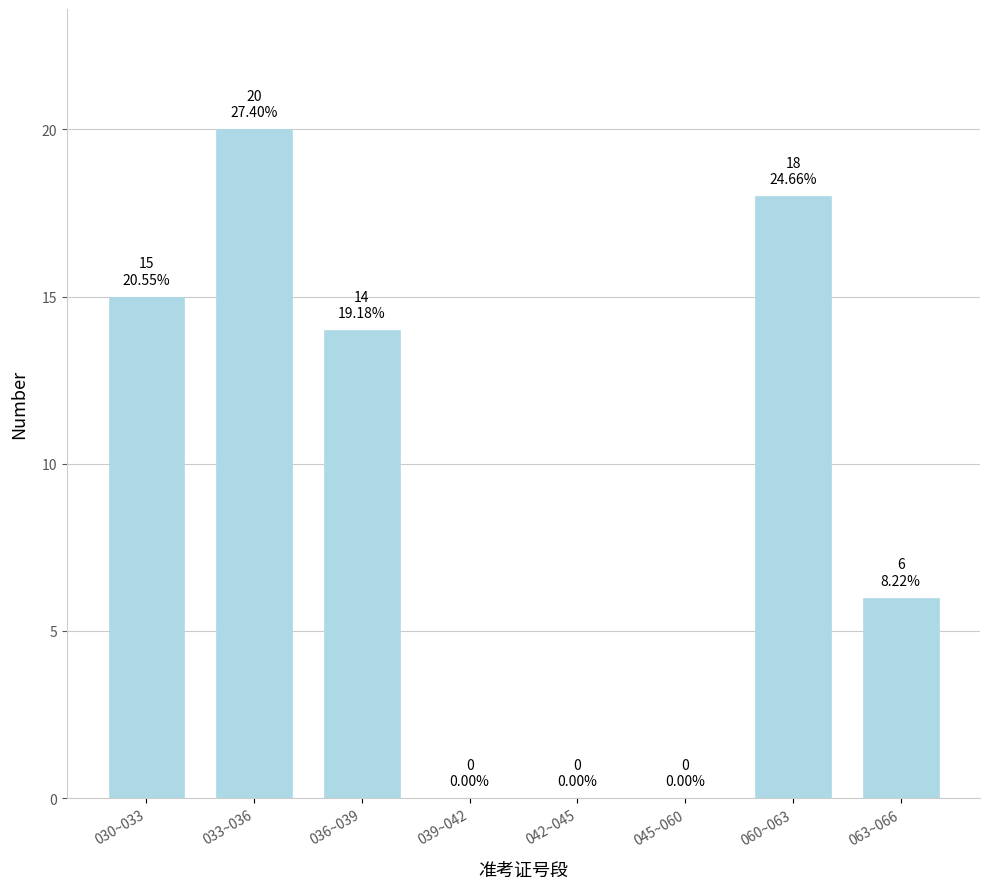

Reading right to left, list all the values displayed in this chart.

063~066=6	060~063=18	045~060=0	042~045=0	039~042=0	036~039=14	033~036=20	030~033=15